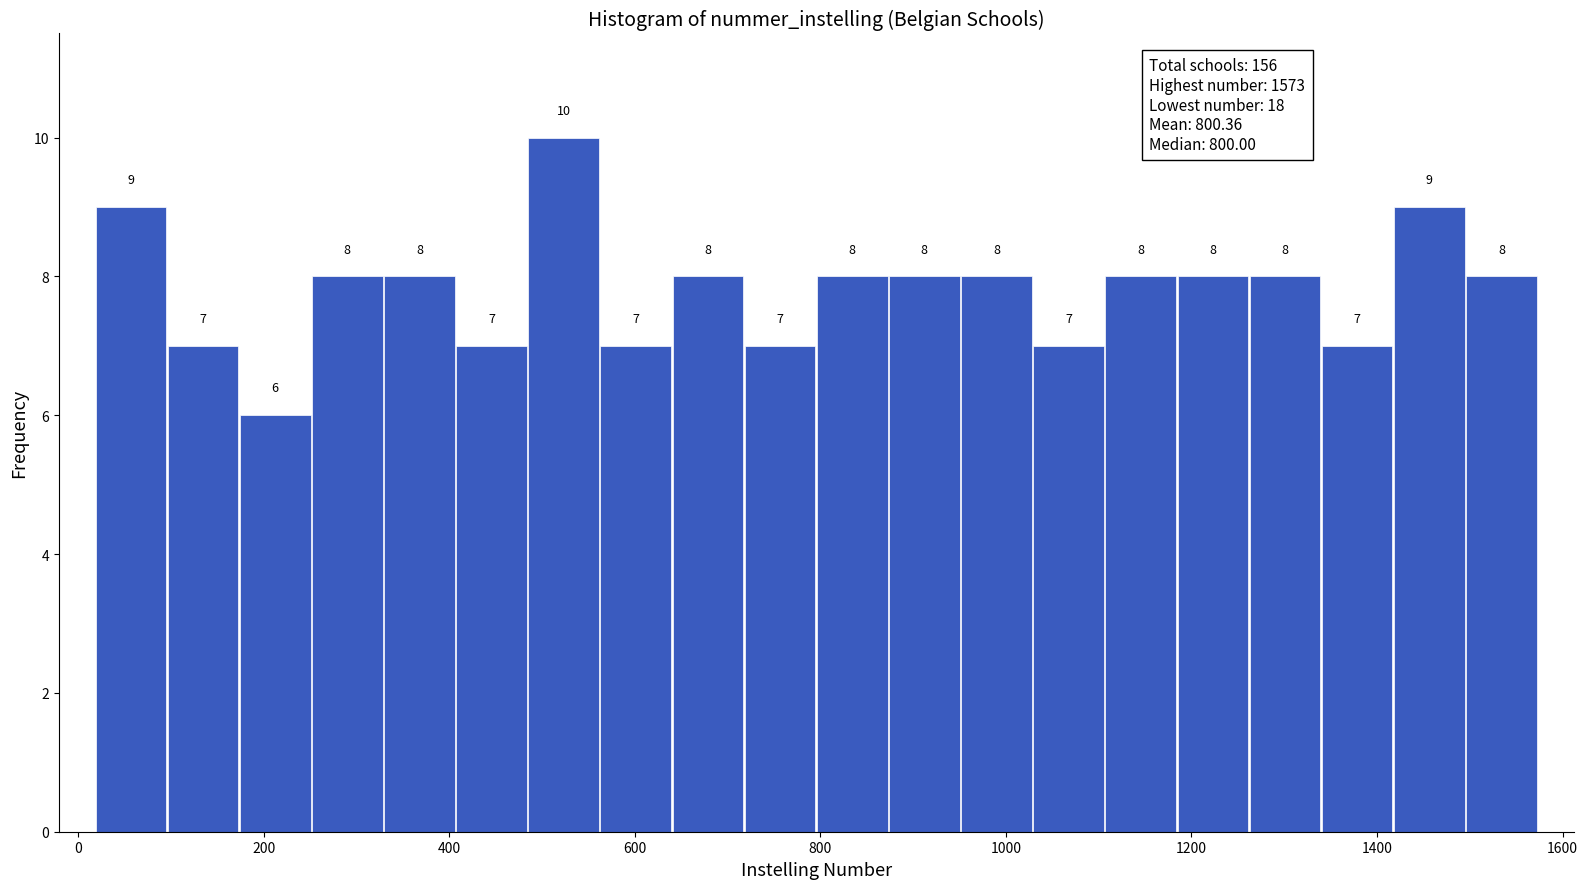

Around what value on the x-axis is the tallest bar? Give the approximate position of its centre, as read against the axis.

520